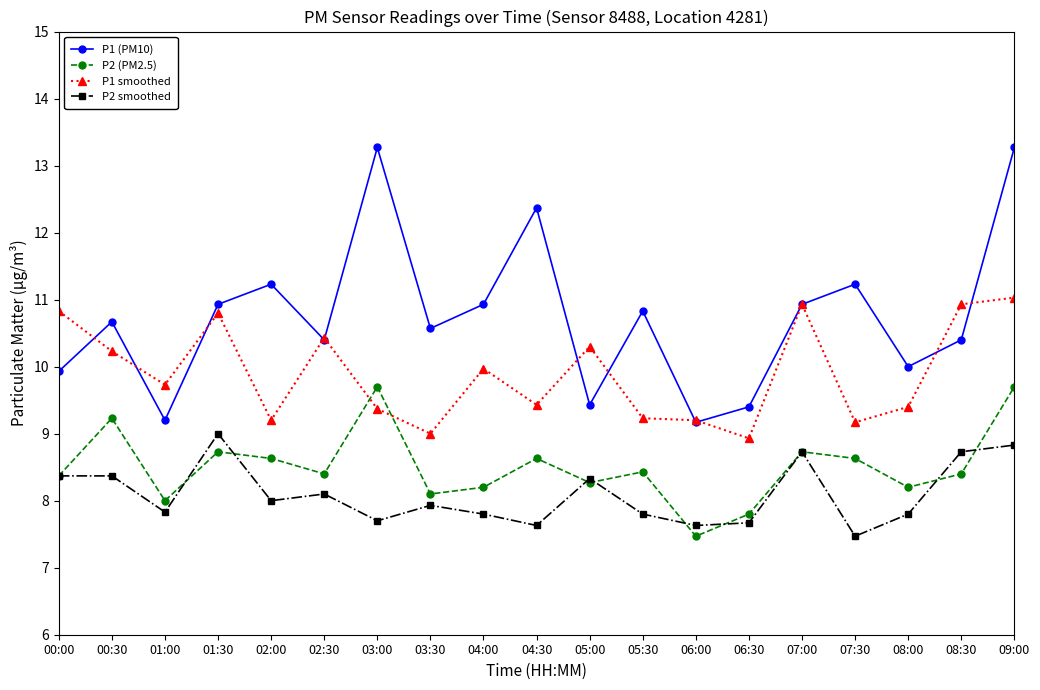

True or false: P2 smoothed and P1 (PM10) cross at least once.

False